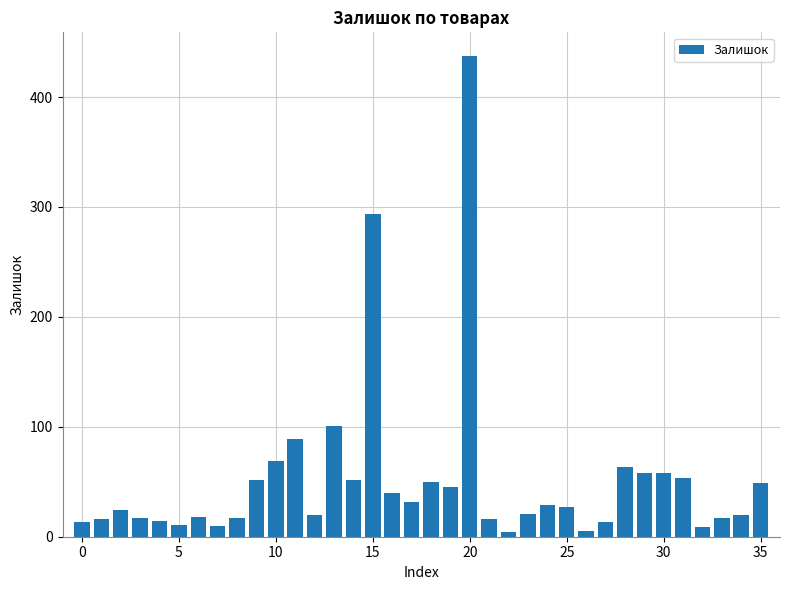

What is the maximum value shown in the chart?

437